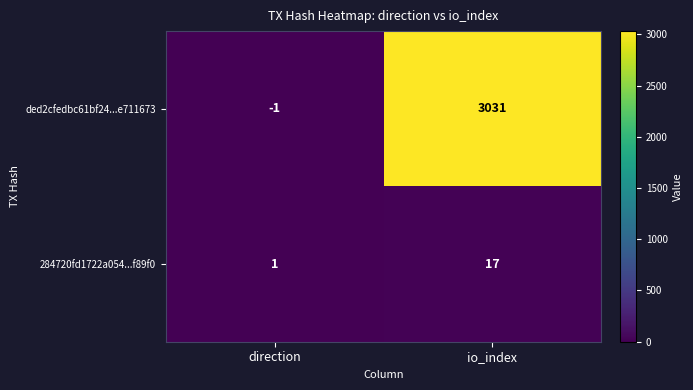

How many categories are shown in the chart?

2